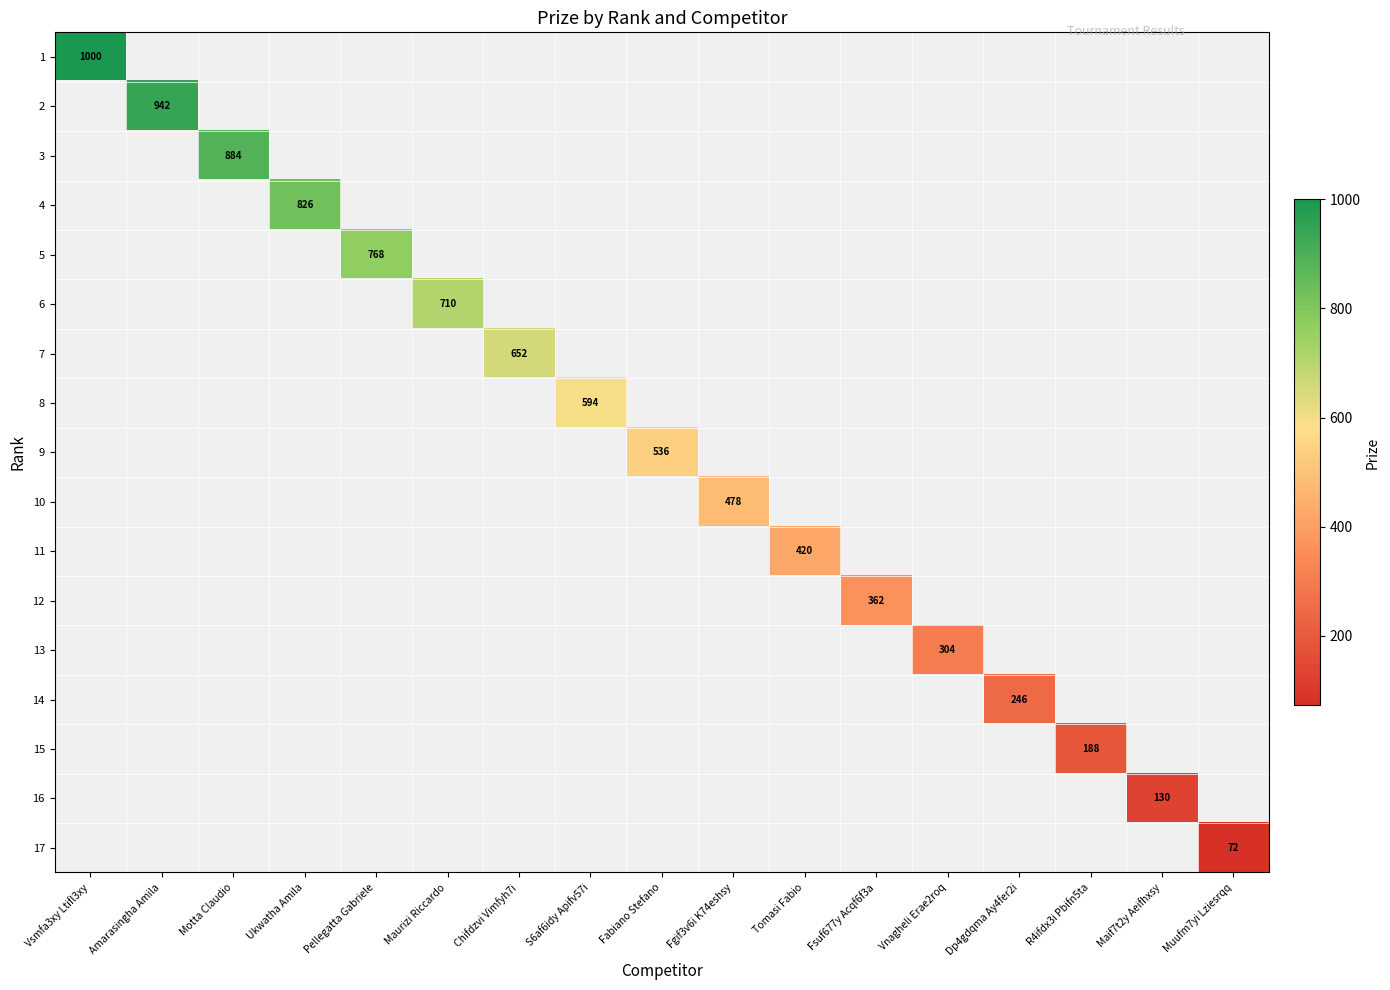

How many positive values does the 7 series have?

1